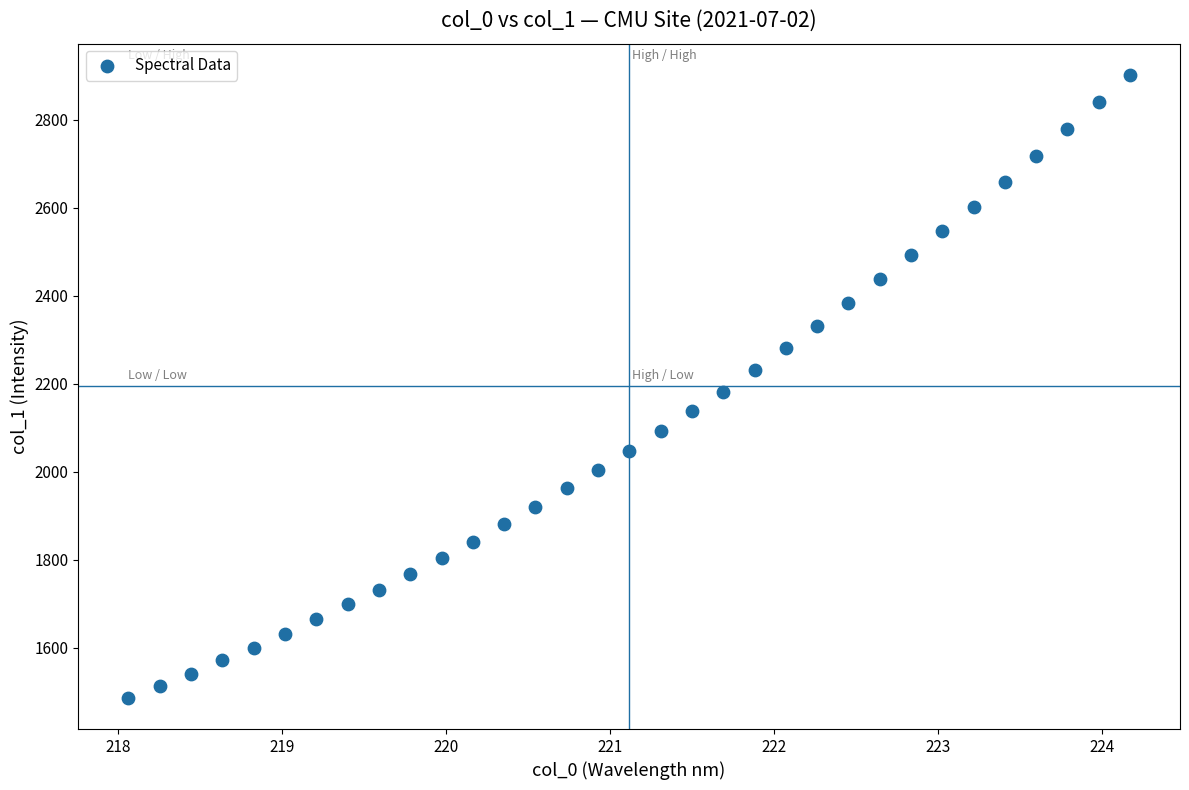

What is the range of Y values (max minus min)?

1415.9